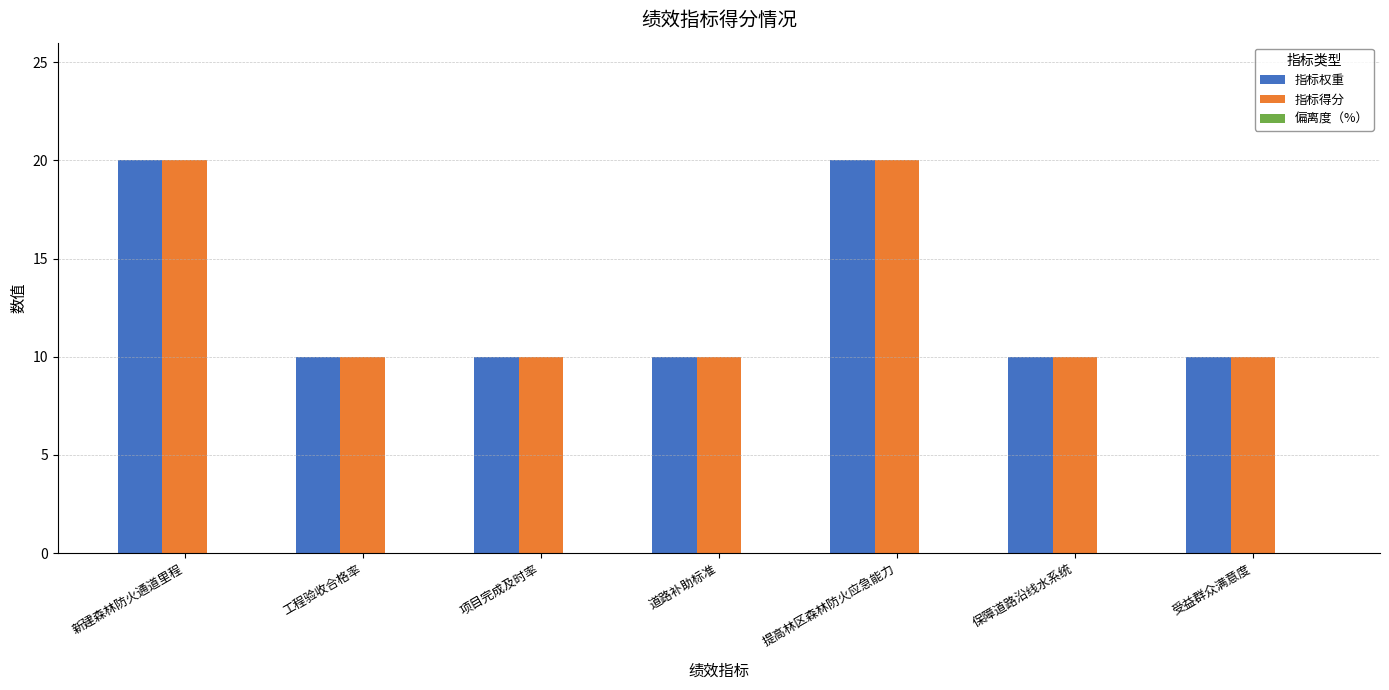

What is the sum of the 指标得分 values at 工程验收合格率 and 保障道路沿线水系统?

20